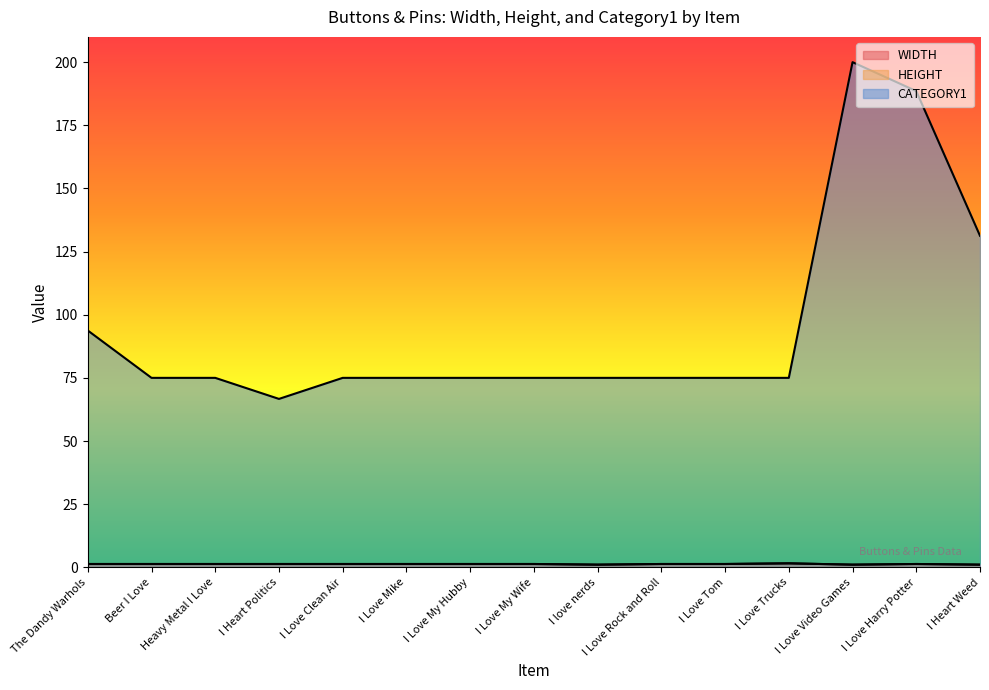

What position from the right is Beer I Love?

14